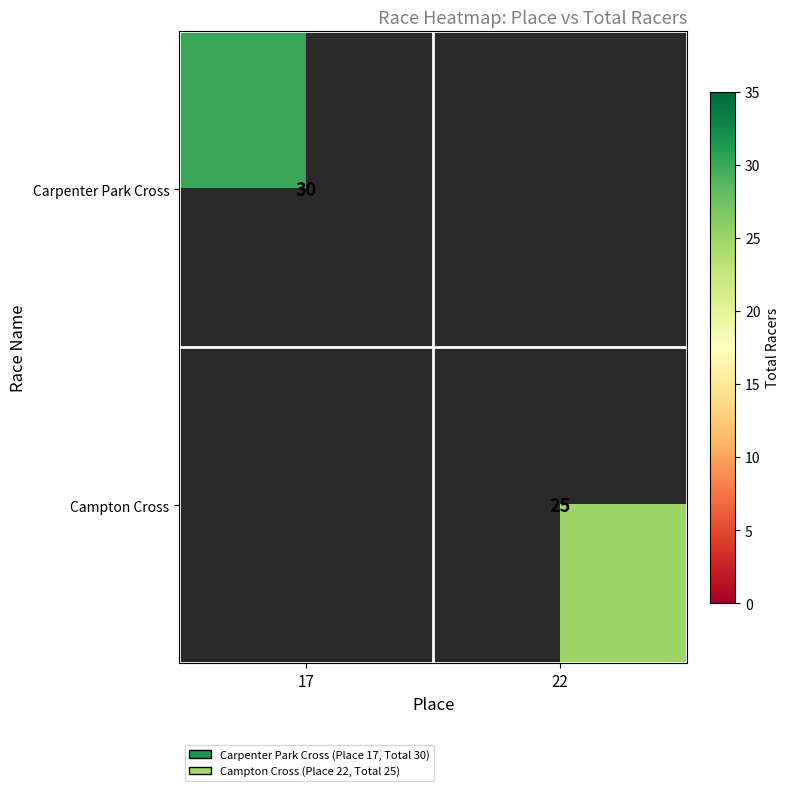

True or false: Campton Cross has a value of 25 at 22.

True